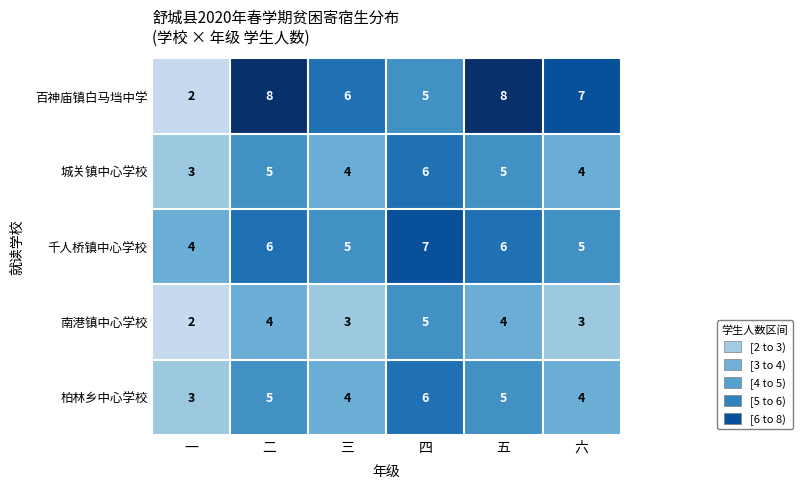

The 千人桥镇中心学校 series shows 4 at 二. True or false?

False